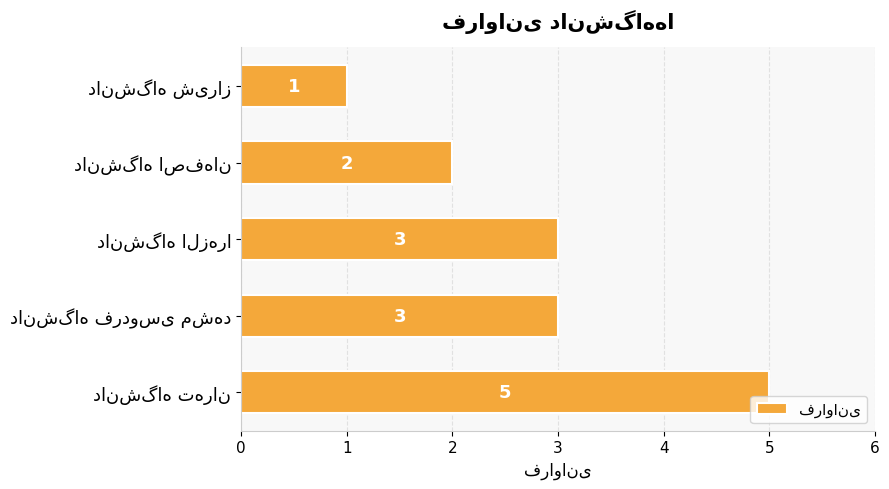

What is the minimum value shown in the chart?

1